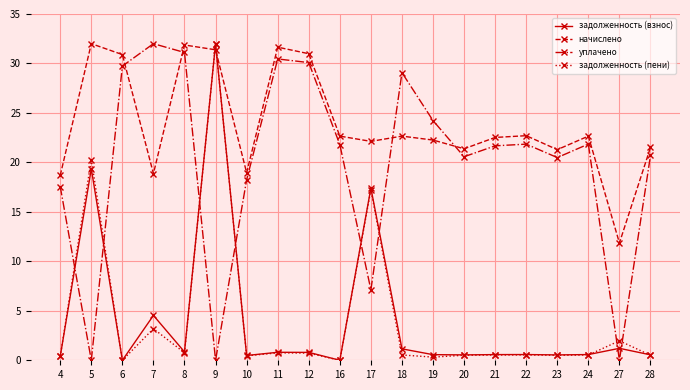

What is the spread (max minus min) of values at 8?

31.1